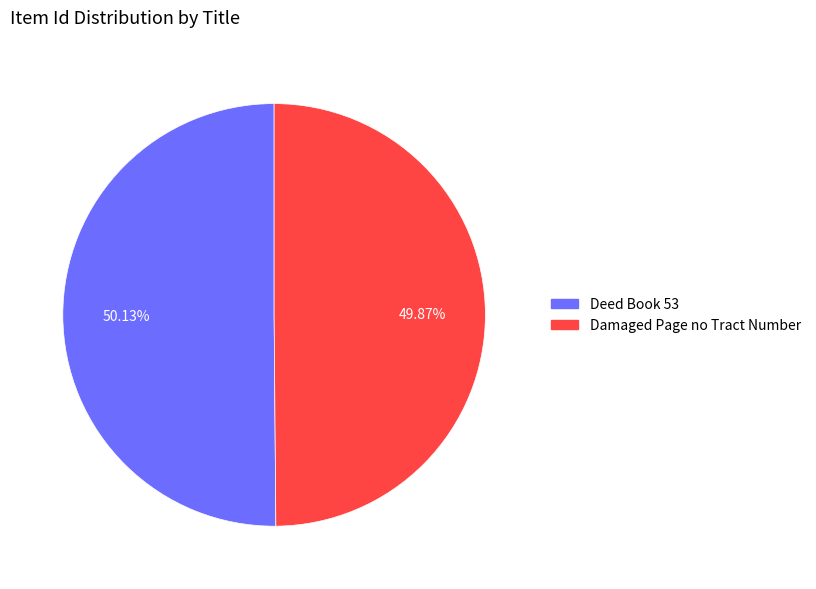

Is the sum of Damaged Page no Tract Number and Deed Book 53 greater than half?

Yes